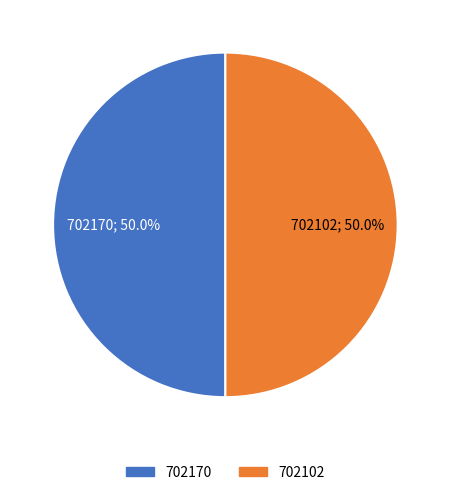

To the nearest percent, what portion does 702102 represent?

50%